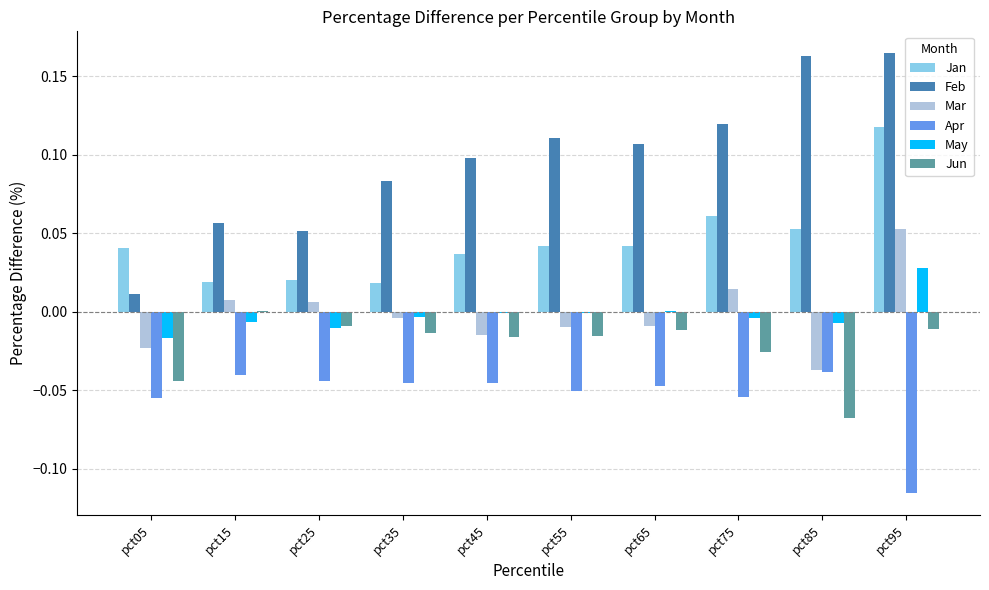

True or false: Feb has a value of 0.1 at pct95.

False